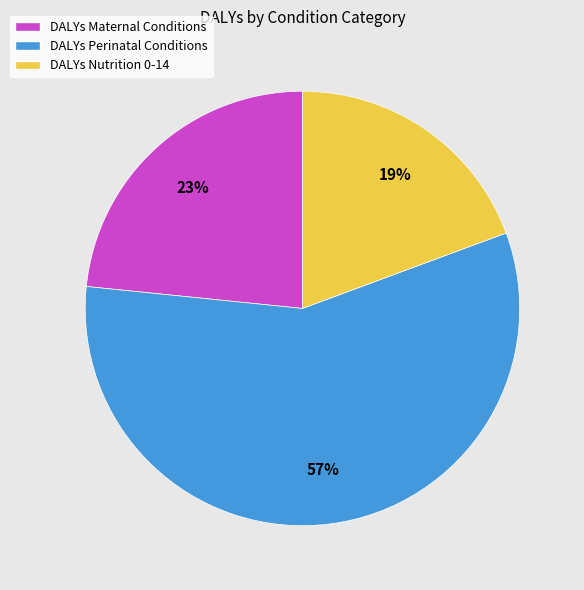

Which category has the biggest portion of the pie?

DALYs Perinatal Conditions